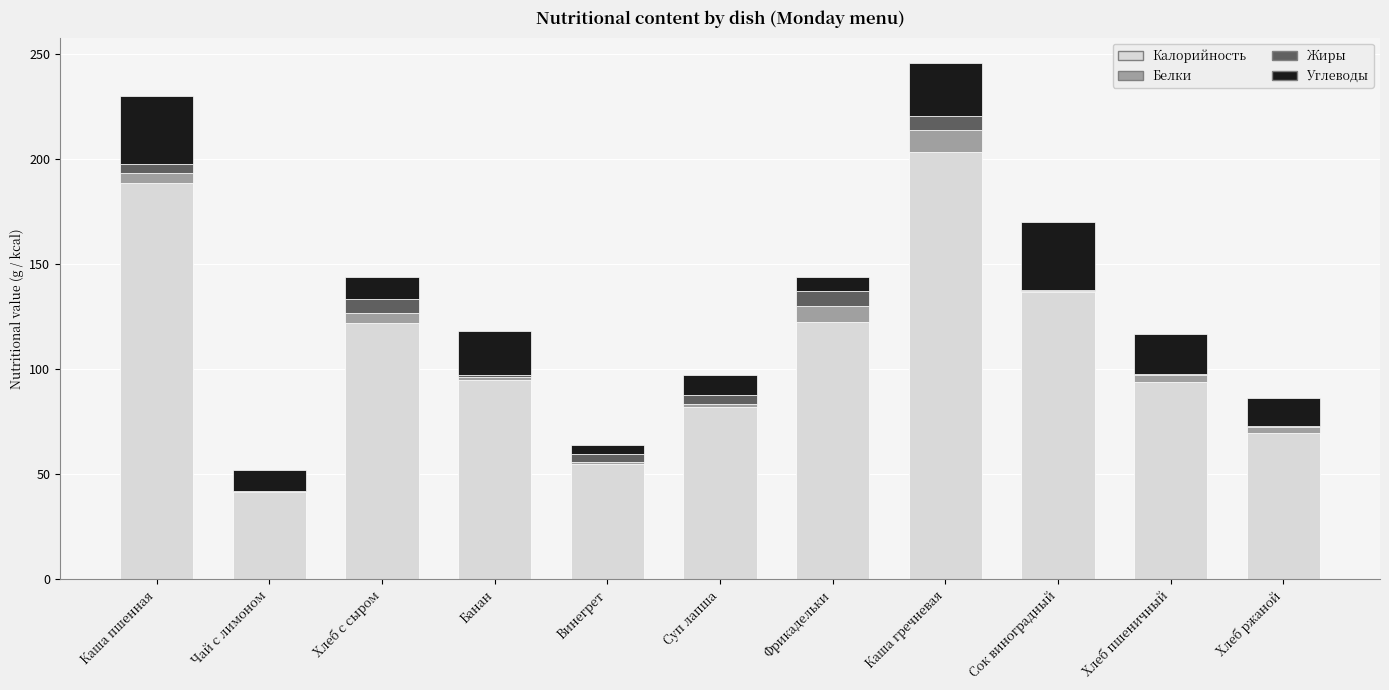

The value of Калорийность at Фрикадельки is 165.7. True or false?

False